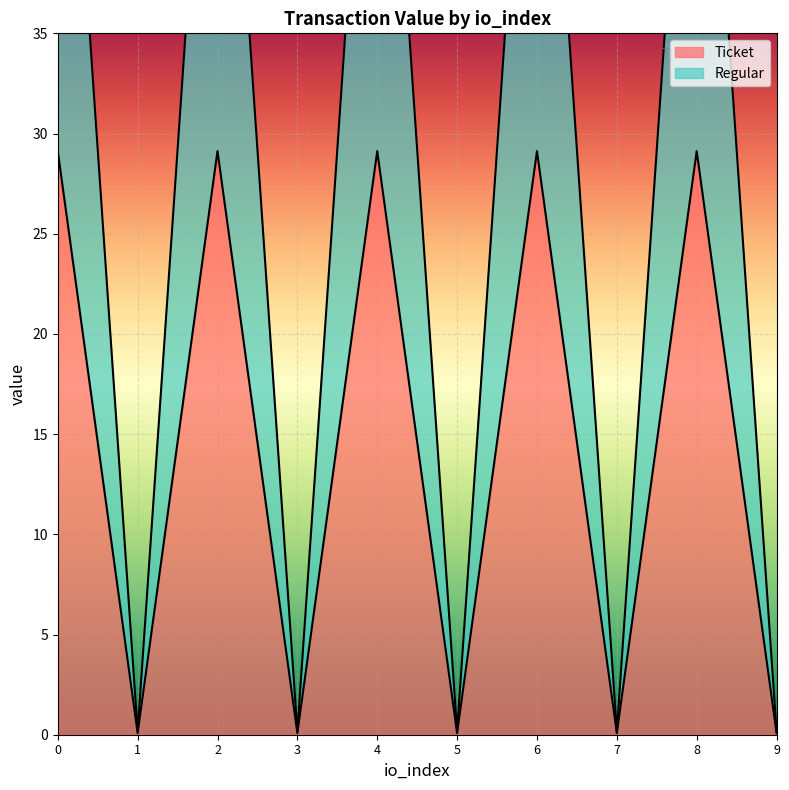

Which has a higher value, 1 or 5?

1